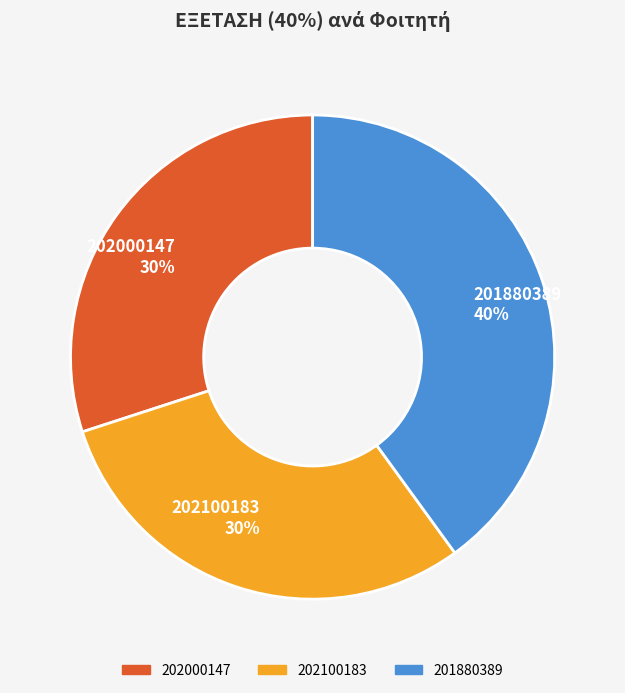

How many slices are in this pie chart?

3